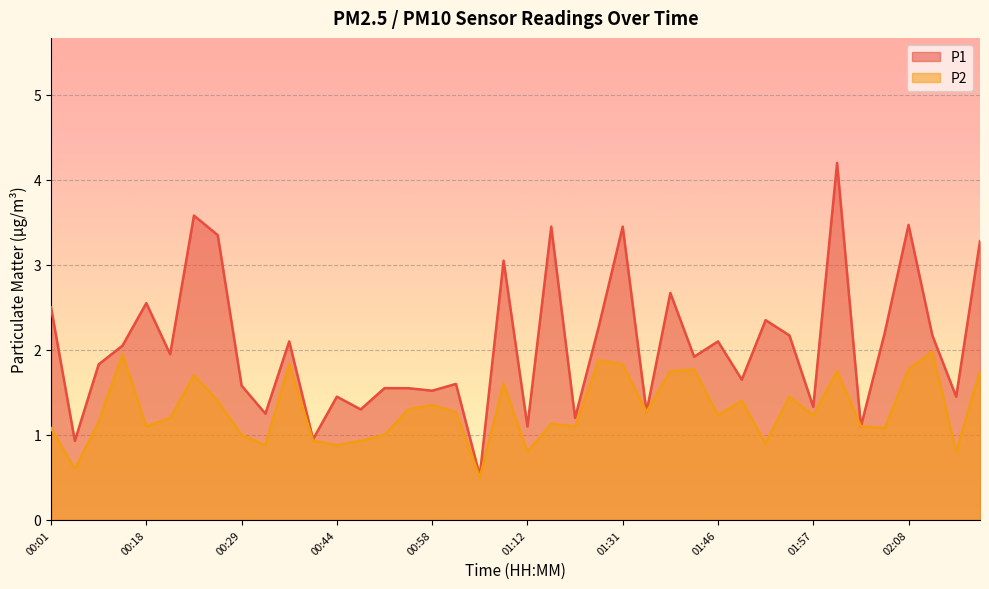

How many data points does each series have?

40